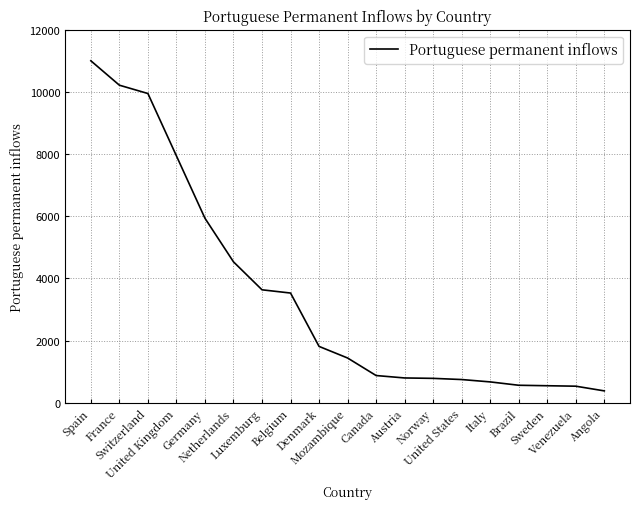

What is the minimum value shown in the chart?

381